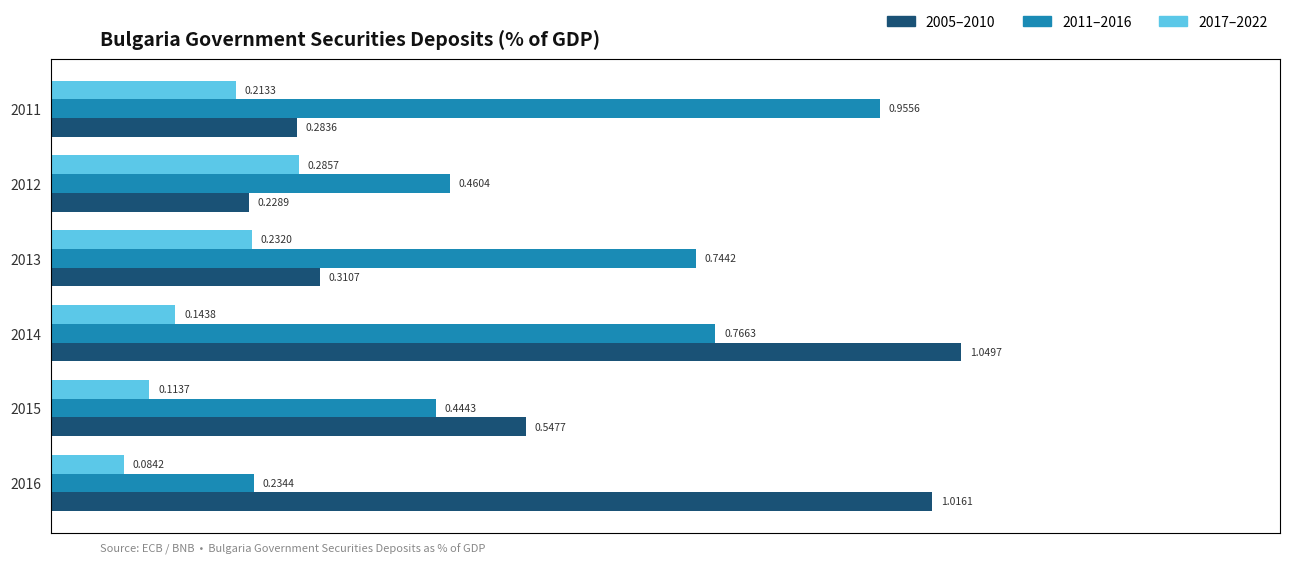

True or false: 2017–2022 has a value of 0.2 at 2013.

True